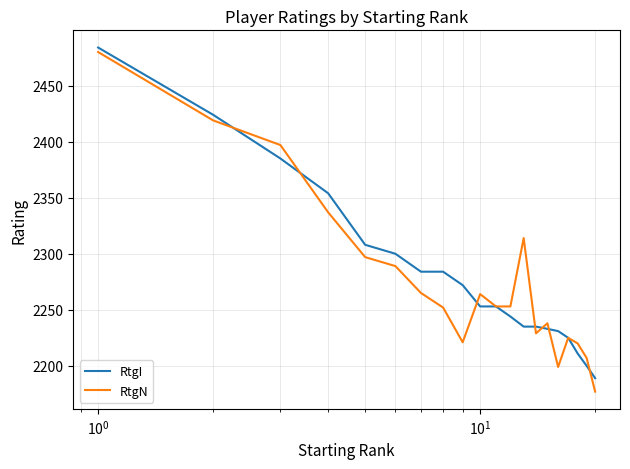

Which series has the widest spread of values?

RtgN